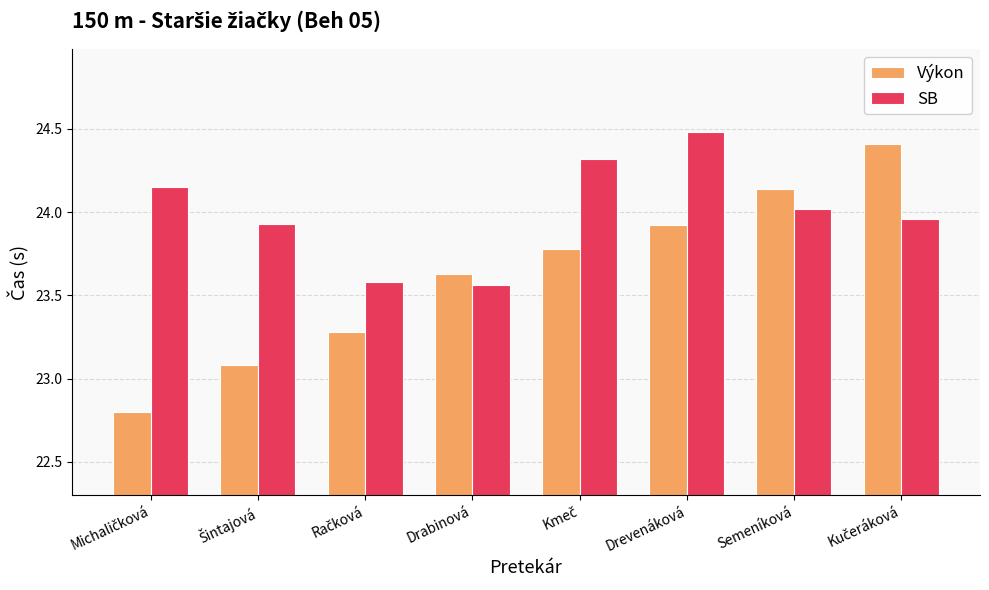

Which series has the widest spread of values?

Výkon